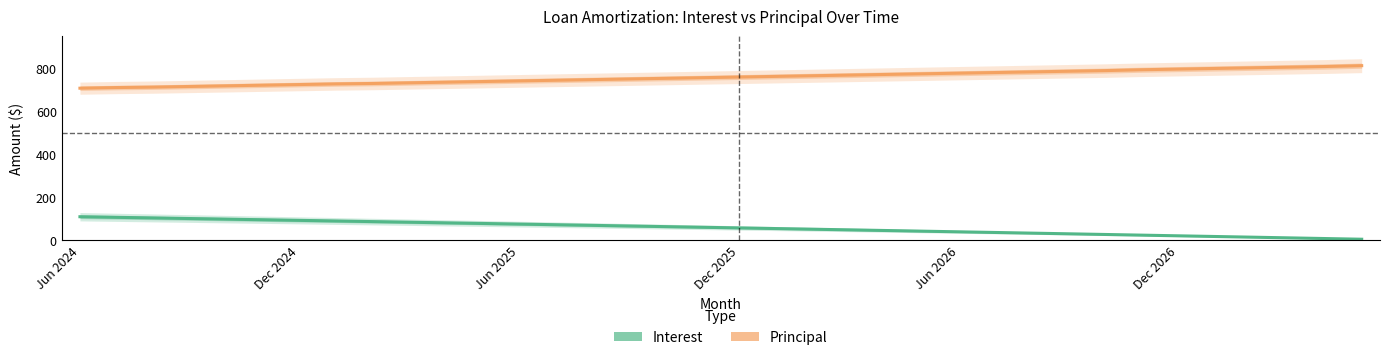

Between 22 and 29, which series saw the biggest shift?

Principal